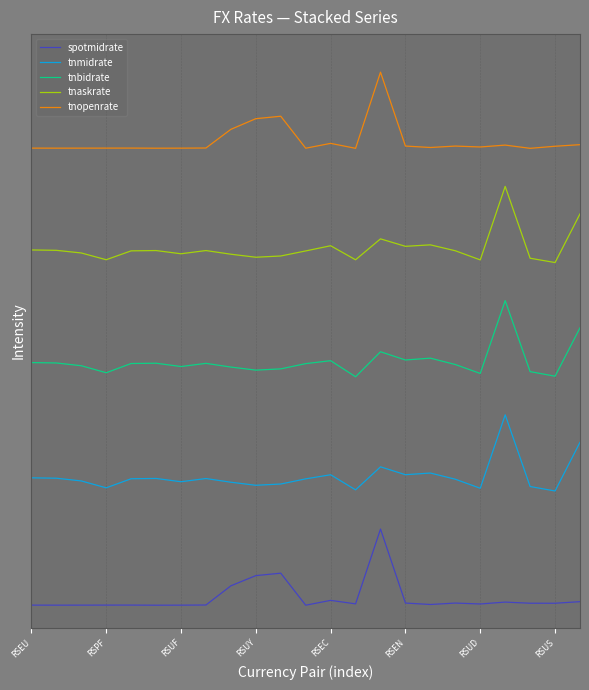

Is this an area chart (filled region under the line)?

No